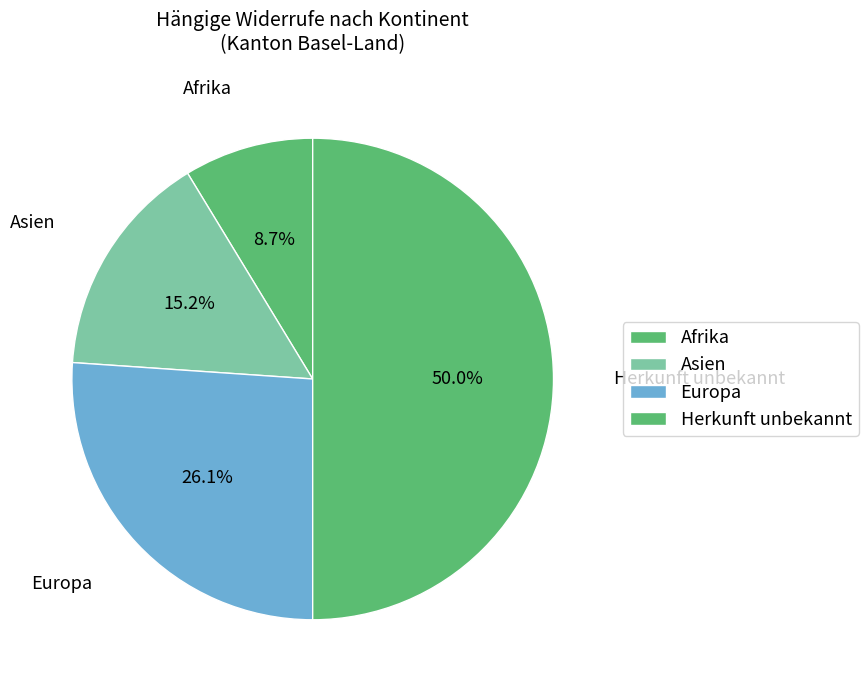

Is Asien the majority of the pie?

No